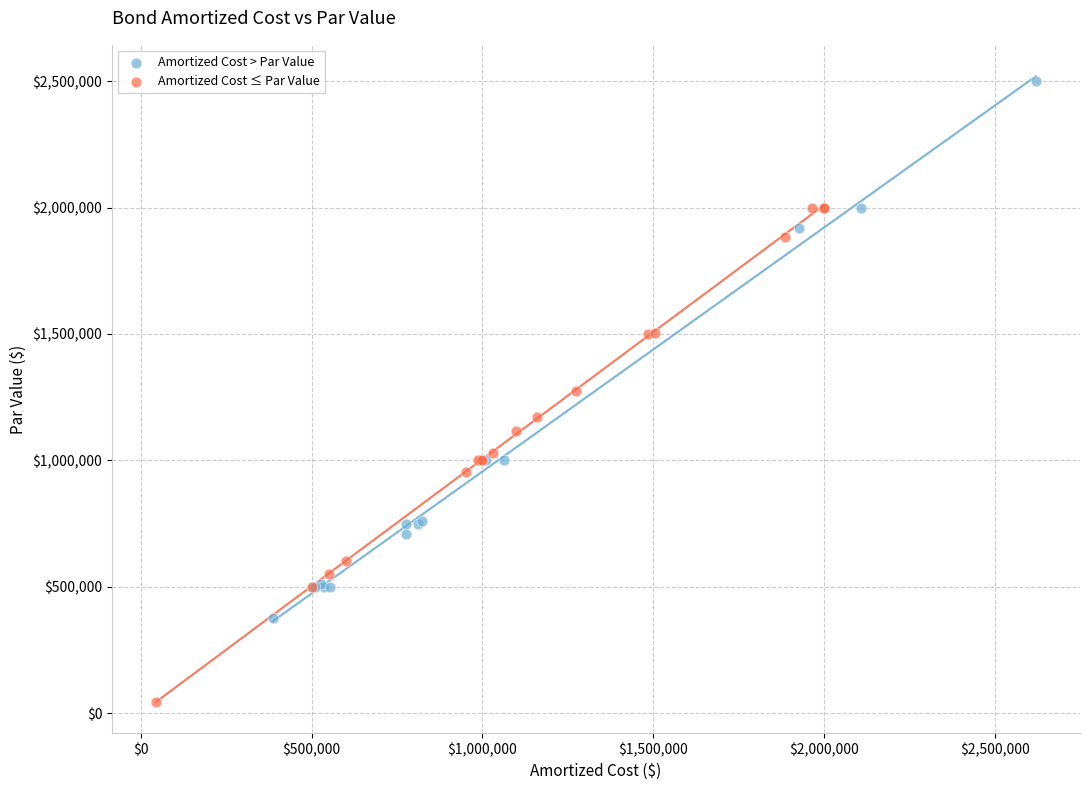

Which series contains the lowest Y value?

Amortized Cost ≤ Par Value